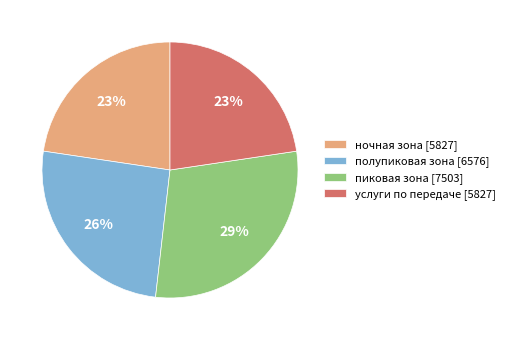

Combined, do пиковая зона [7503] and услуги по передаче [5827] account for over 50%?

Yes